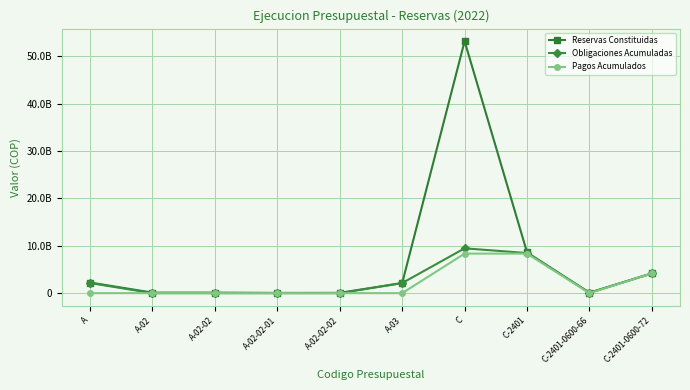

Does the chart have visible grid lines?

Yes